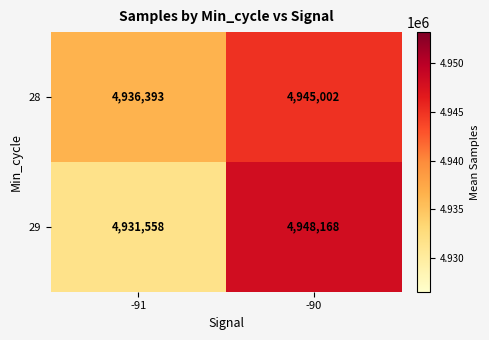

The value of 28 at -90 is 4945002. True or false?

True